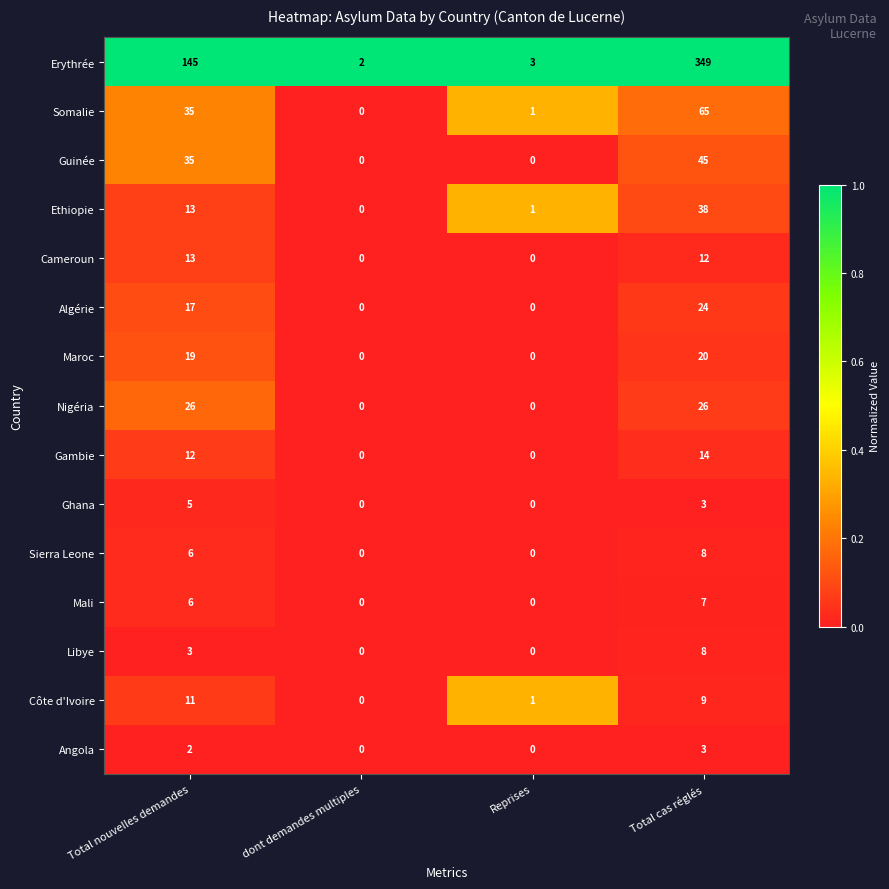

What is the difference between the second highest and minimum values in the Ethiopie series?

13